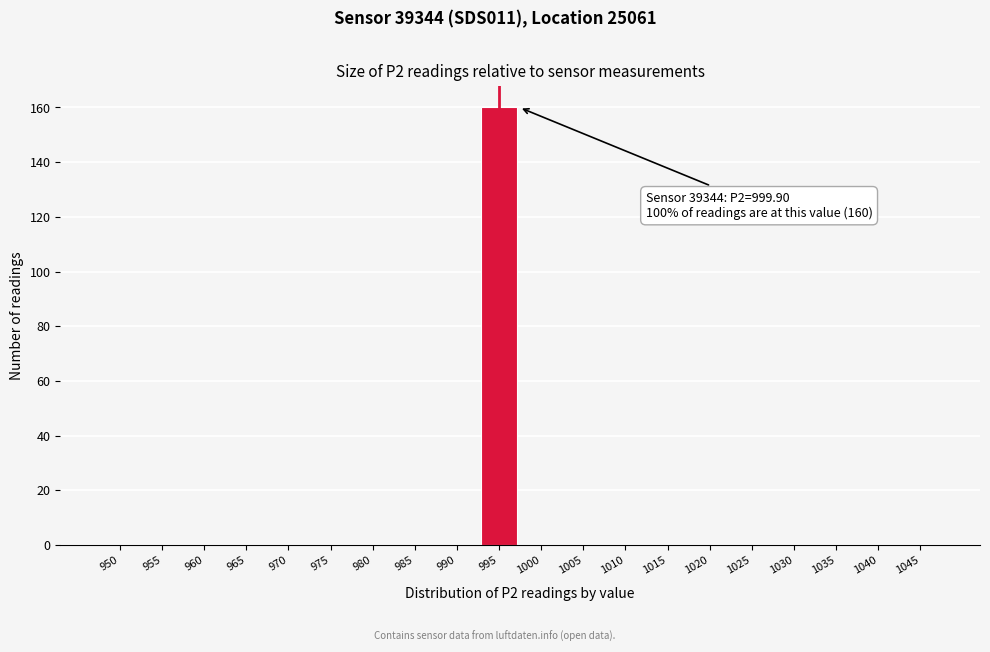

Reading right to left, extract all data points from this chart.

1045=0	1040=0	1035=0	1030=0	1025=0	1020=0	1015=0	1010=0	1005=0	1000=0	995=160	990=0	985=0	980=0	975=0	970=0	965=0	960=0	955=0	950=0